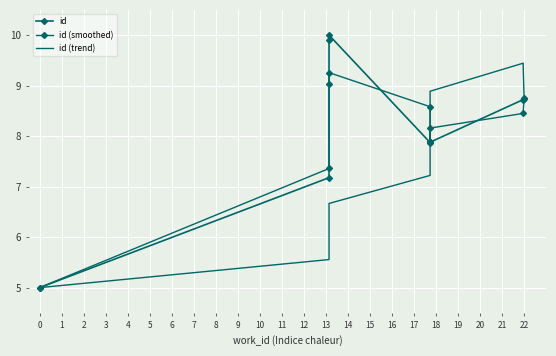

Is this an area chart (filled region under the line)?

No